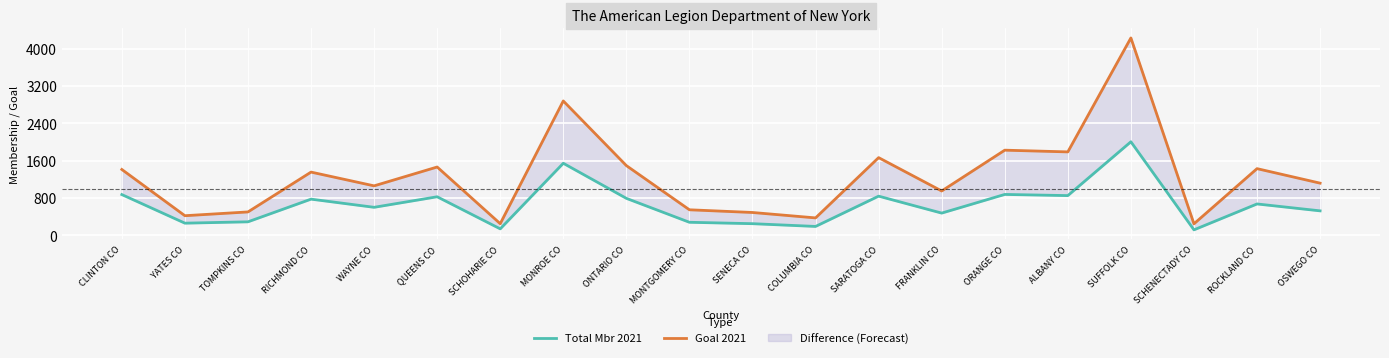

Which series has the largest total across all categories?

Goal 2021